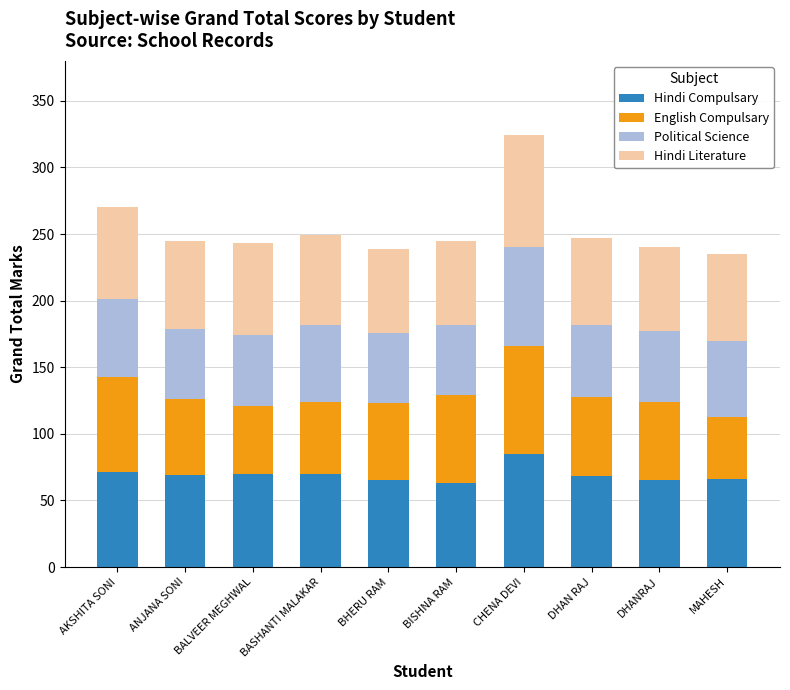

Count the number of categories in the chart.

10